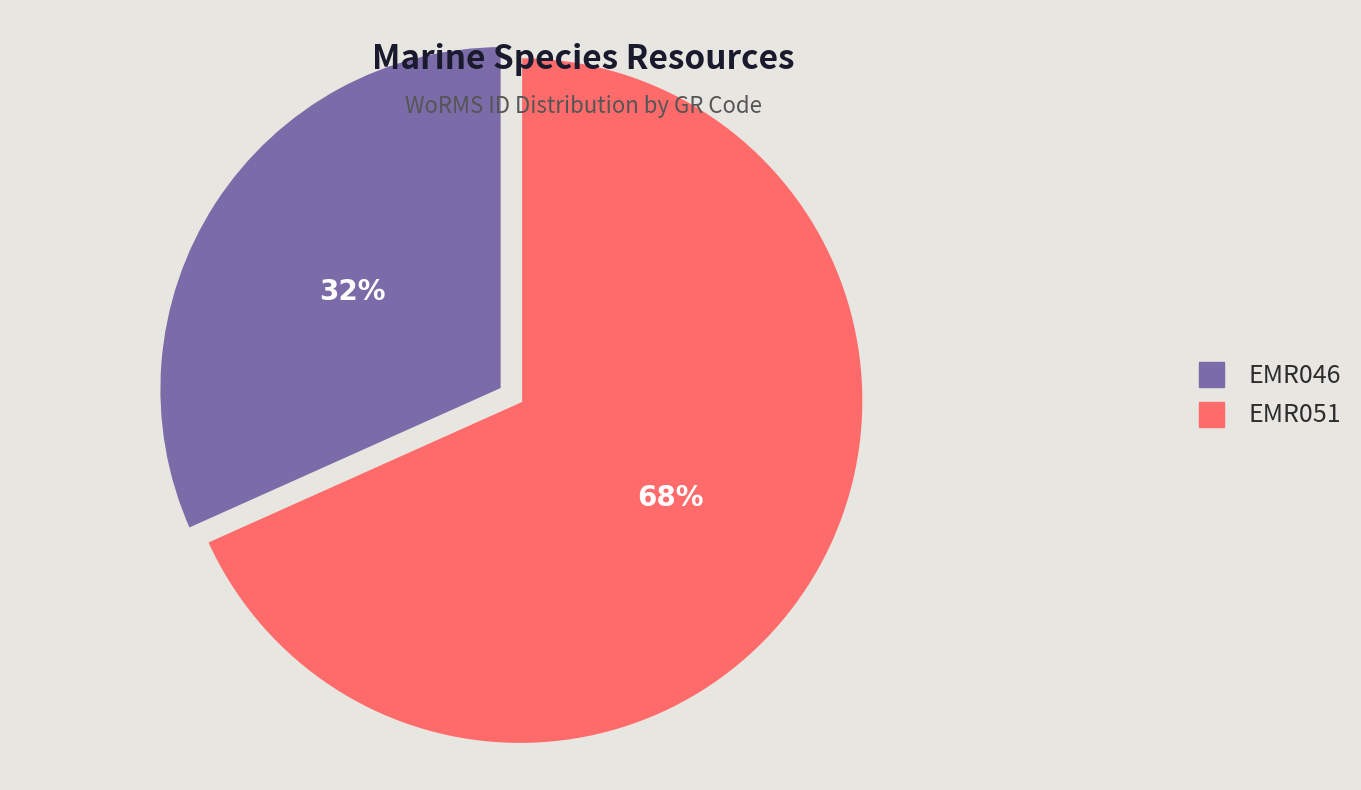

What is the ratio of the value at EMR046 to the value at EMR051?

0.5